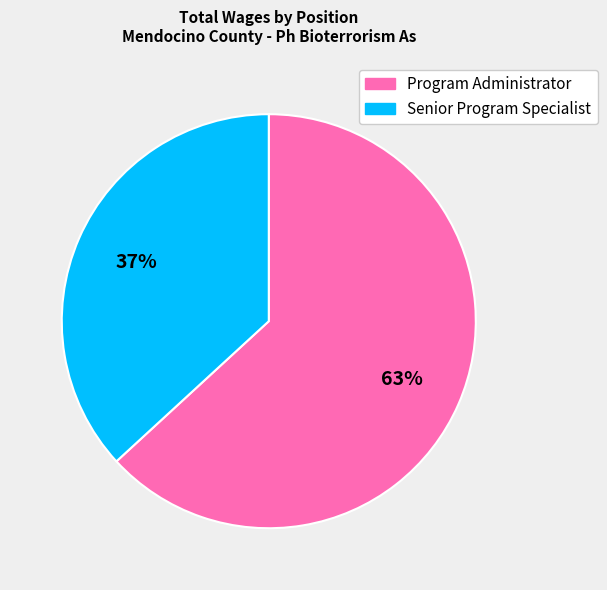

Count the number of slices in the pie.

2